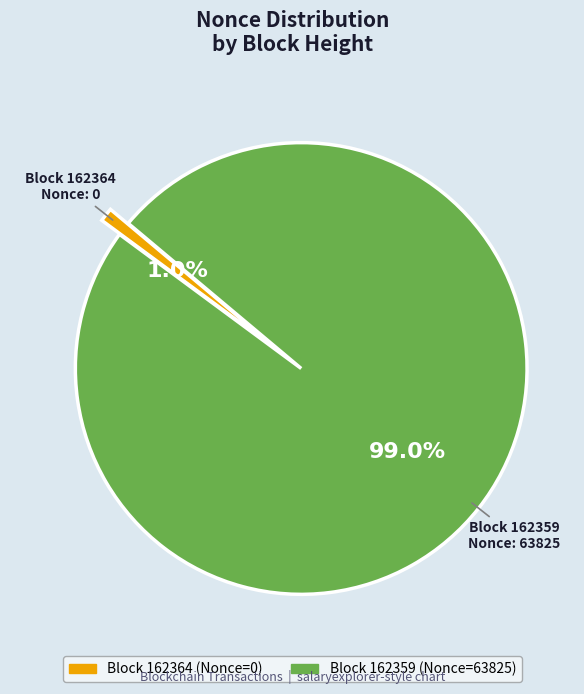

Does any single category account for the majority?

Yes